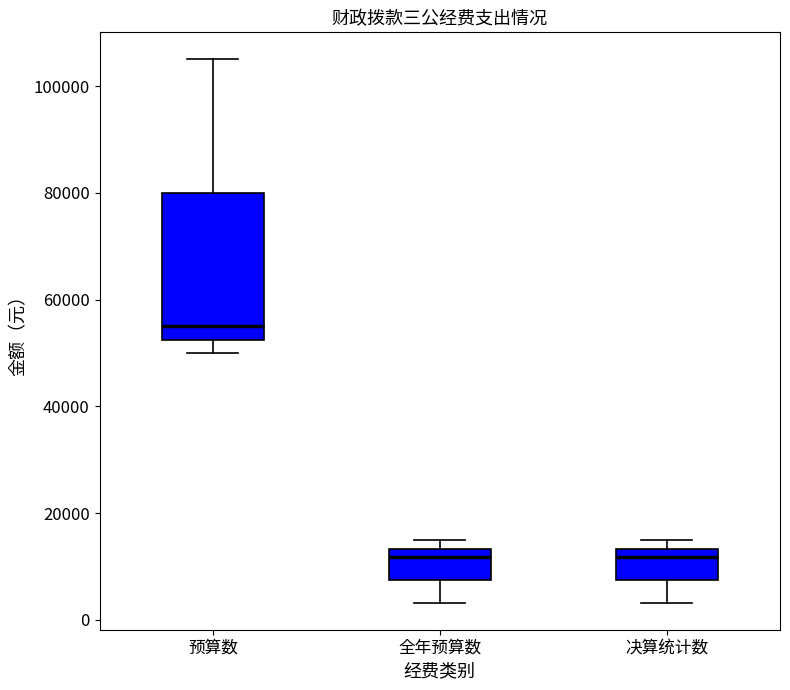

Comparing the boxes themselves (not the whiskers), which one is the tallest?

预算数